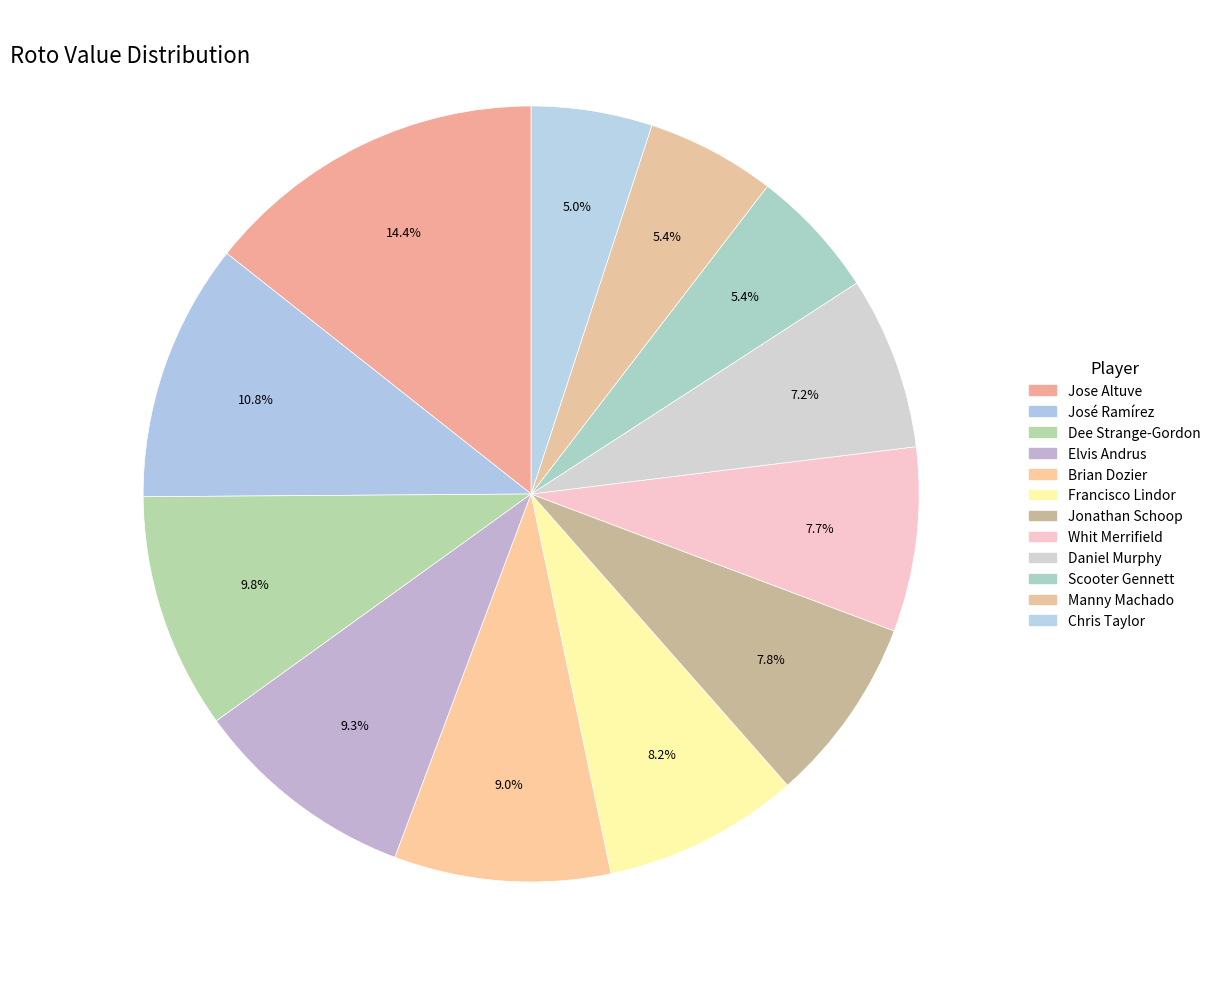

How many slices are in this pie chart?

12